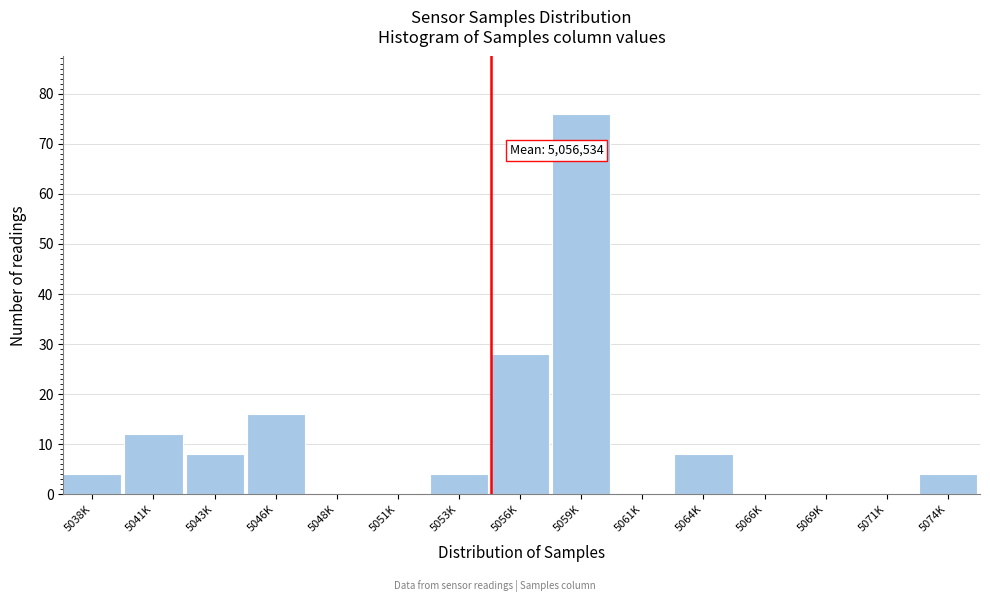

Reading left to right, transcribe all the data shown in this chart.

5038K=4	5041K=12	5043K=8	5046K=16	5048K=0	5051K=0	5053K=4	5056K=28	5059K=76	5061K=0	5064K=8	5066K=0	5069K=0	5071K=0	5074K=4